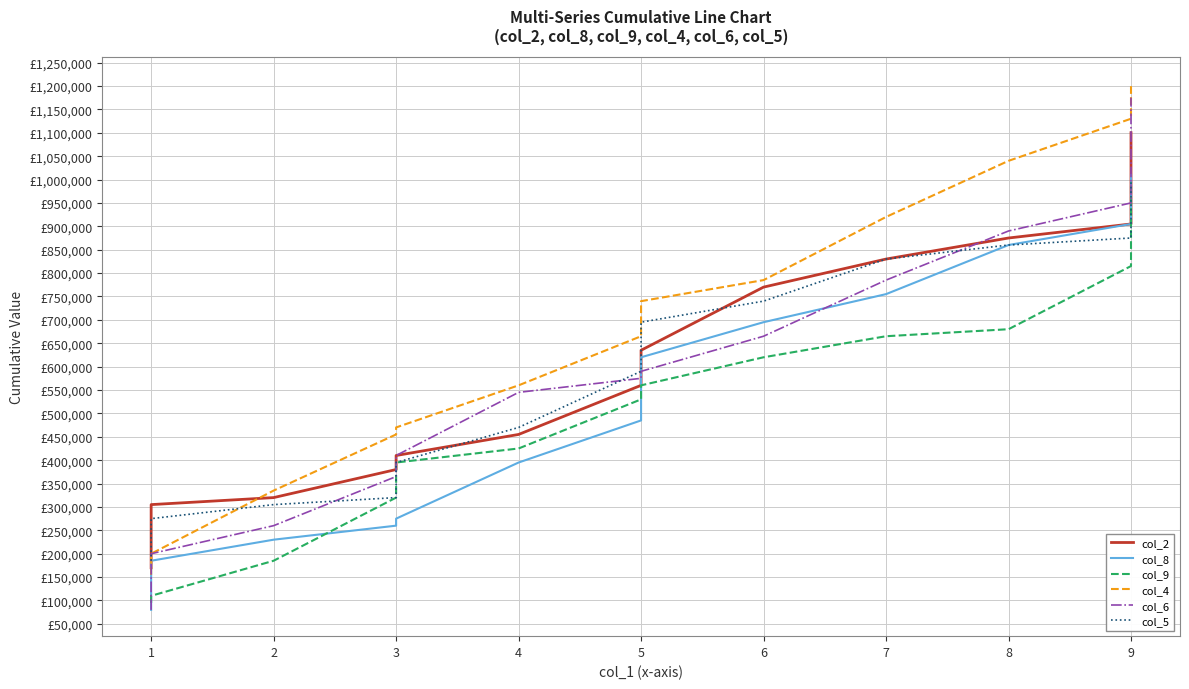

How many lines are shown in the chart?

6